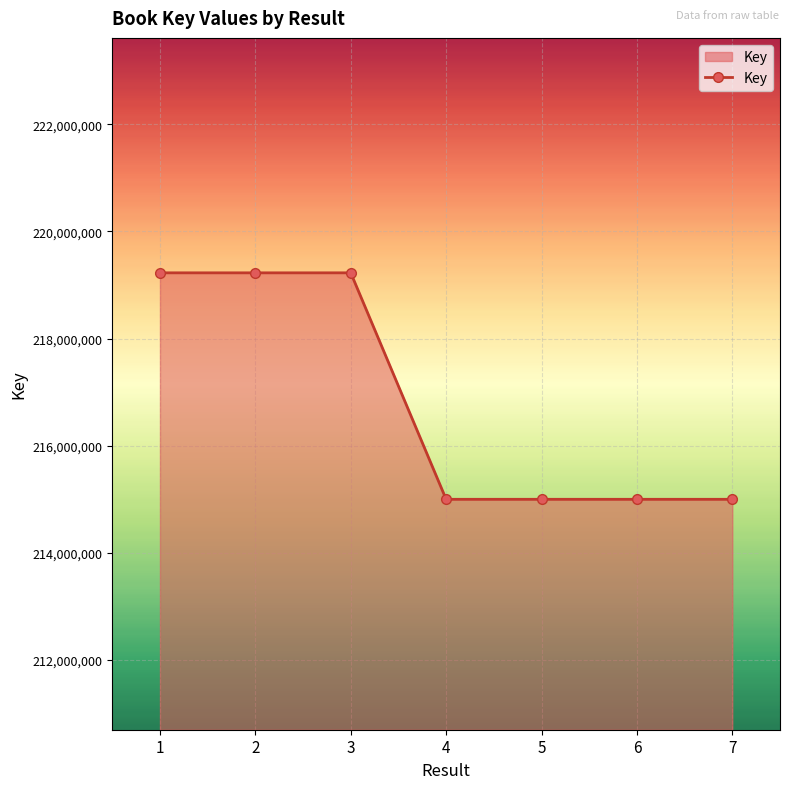

What is the ratio of the value at 2 to the value at 5?

1.0